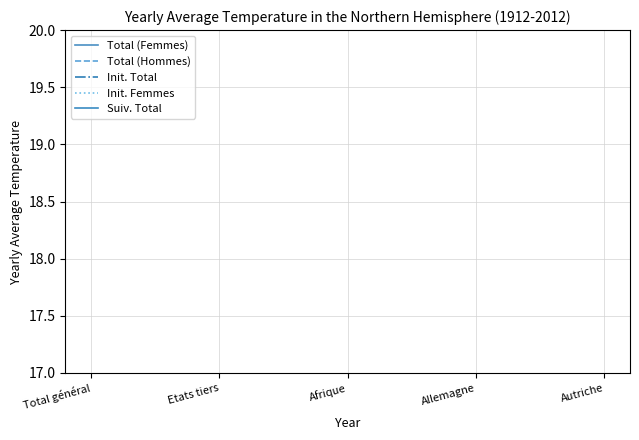

What are all the series names shown in the legend?

Total (Femmes), Total (Hommes), Init. Total, Init. Femmes, Suiv. Total